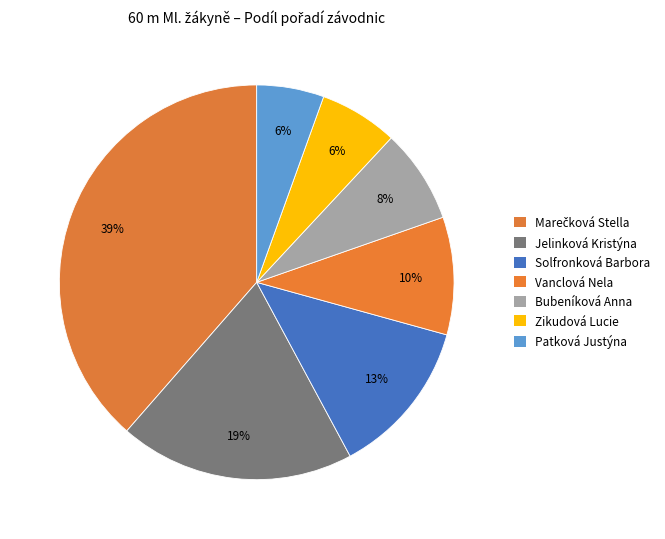

Count the number of slices in the pie.

7